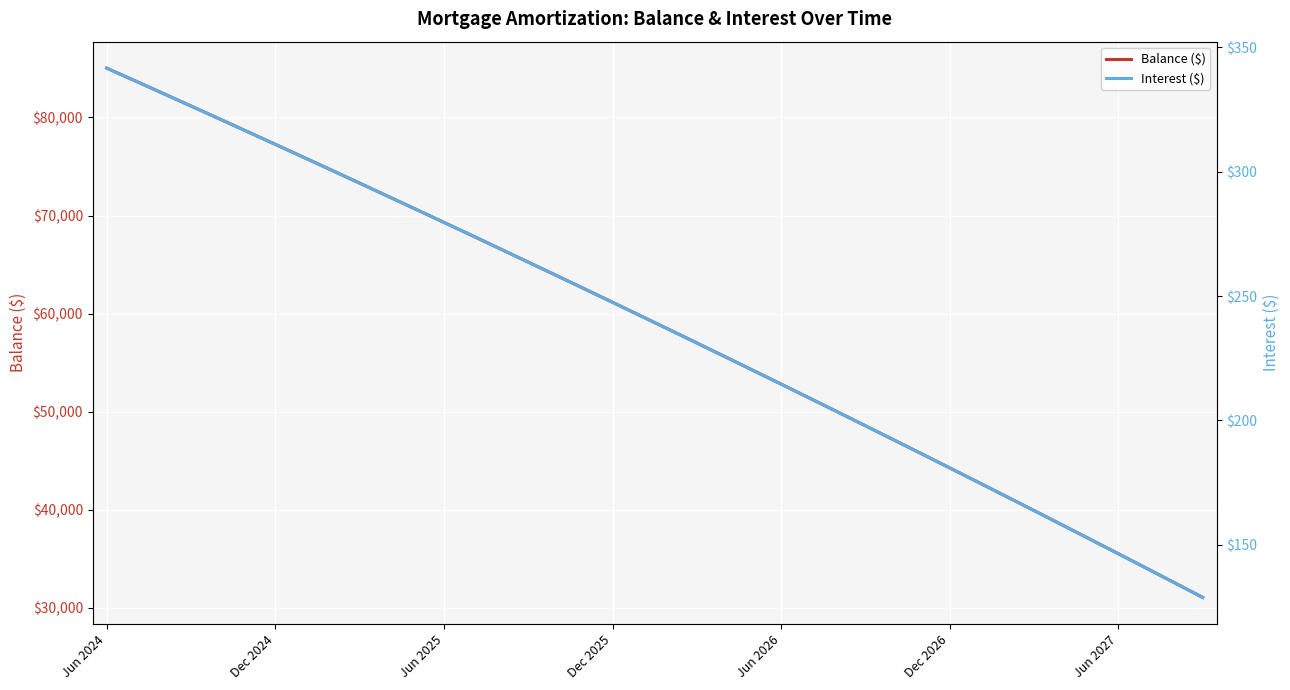

At which label does Balance ($) reach its peak?

Jun 2024